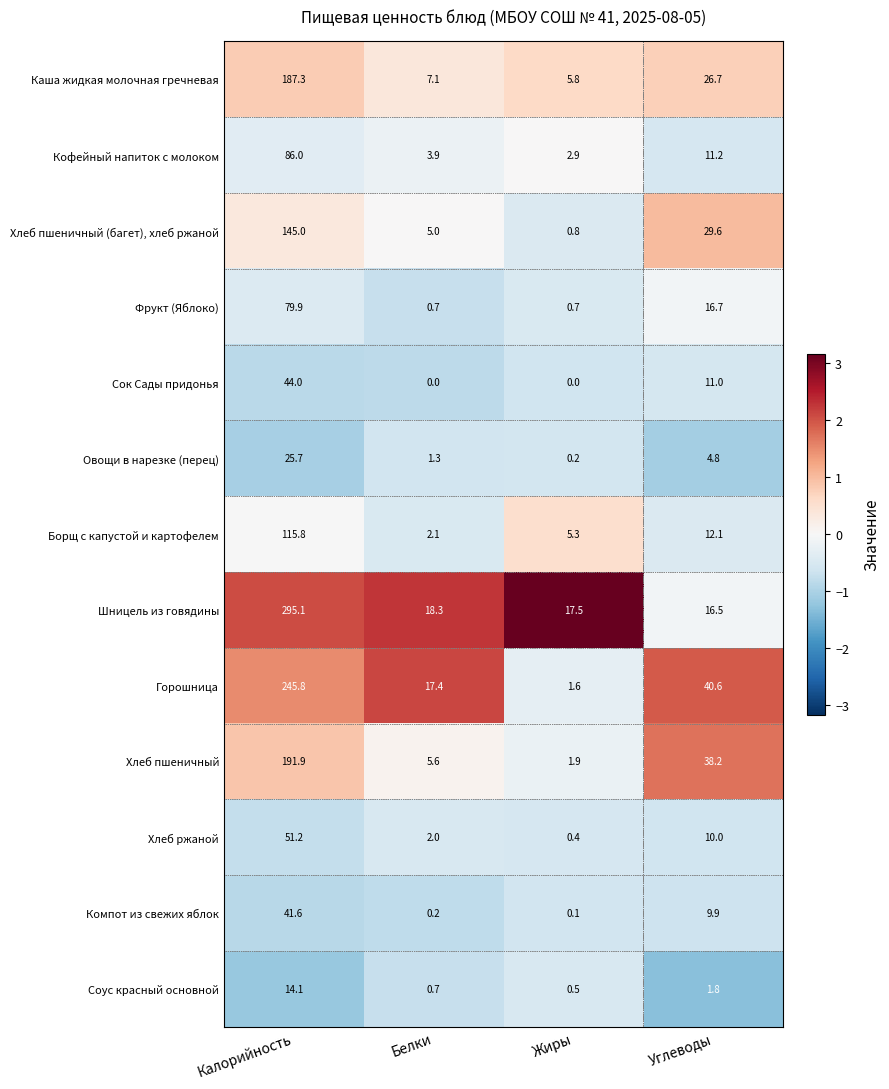

The Борщ с капустой и картофелем series shows 152.7 at Калорийность. True or false?

False